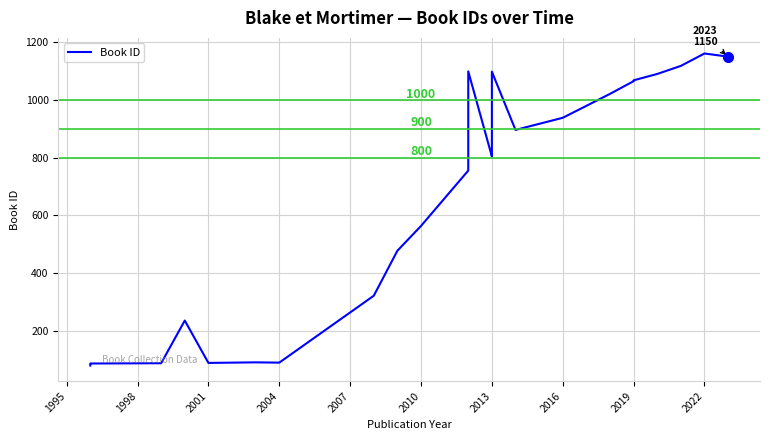

True or false: the data shows 27 at 2025.

False